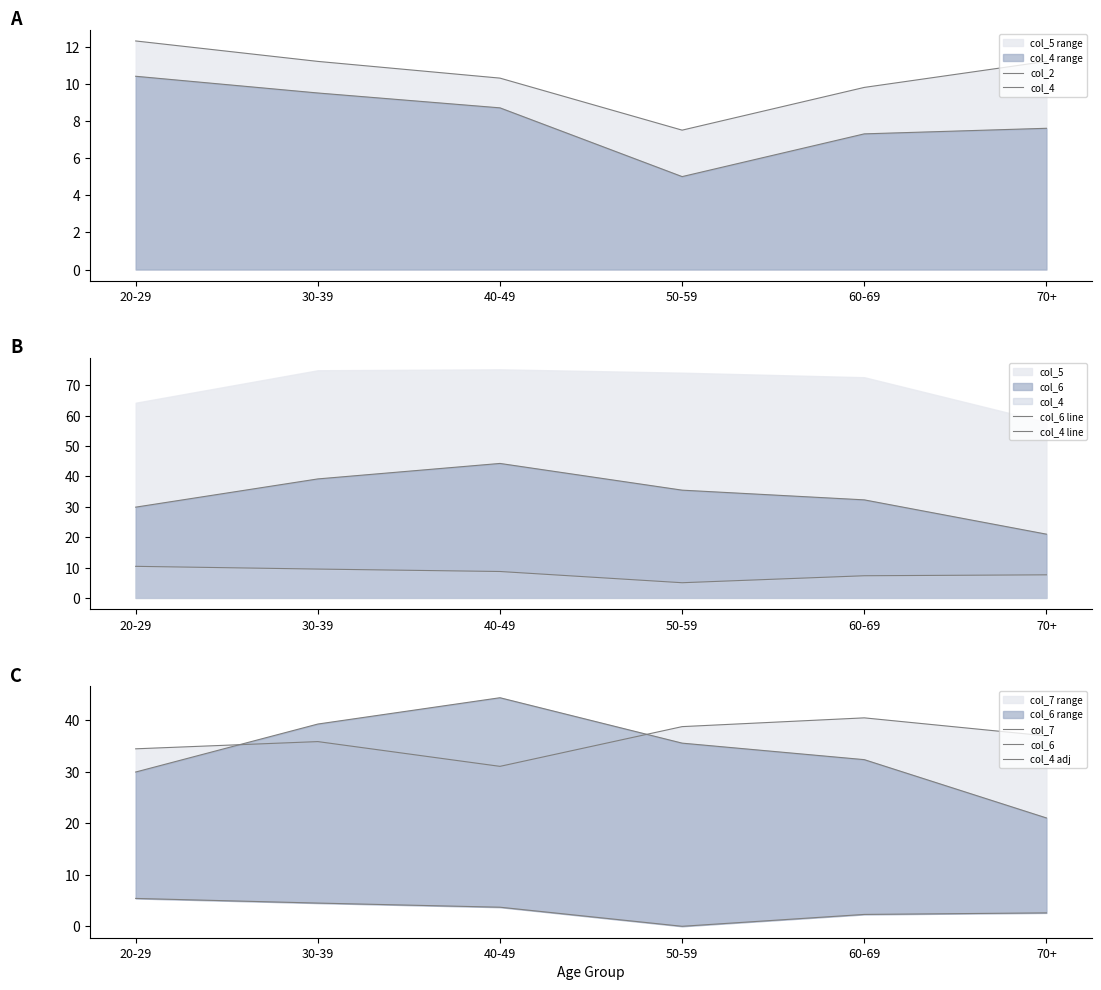

What is the spread (max minus min) of values at 60-69?

33.1